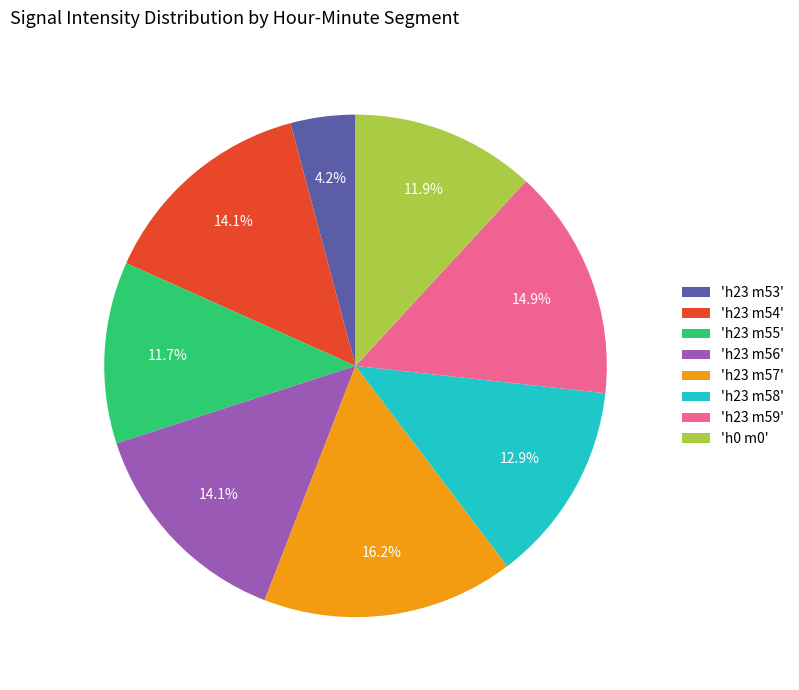

What is the total percentage of 'h23 m59' and 'h23 m56'?

29.0%